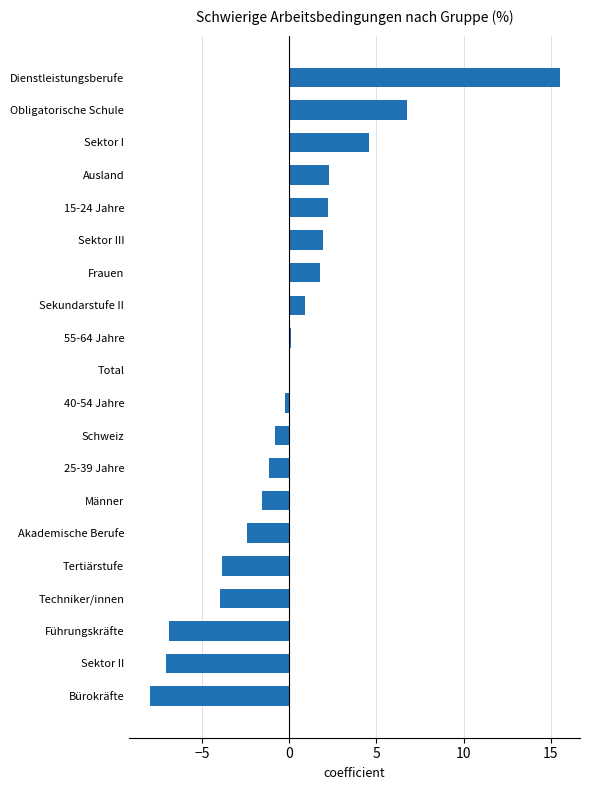

What is the greatest value displayed?

15.5